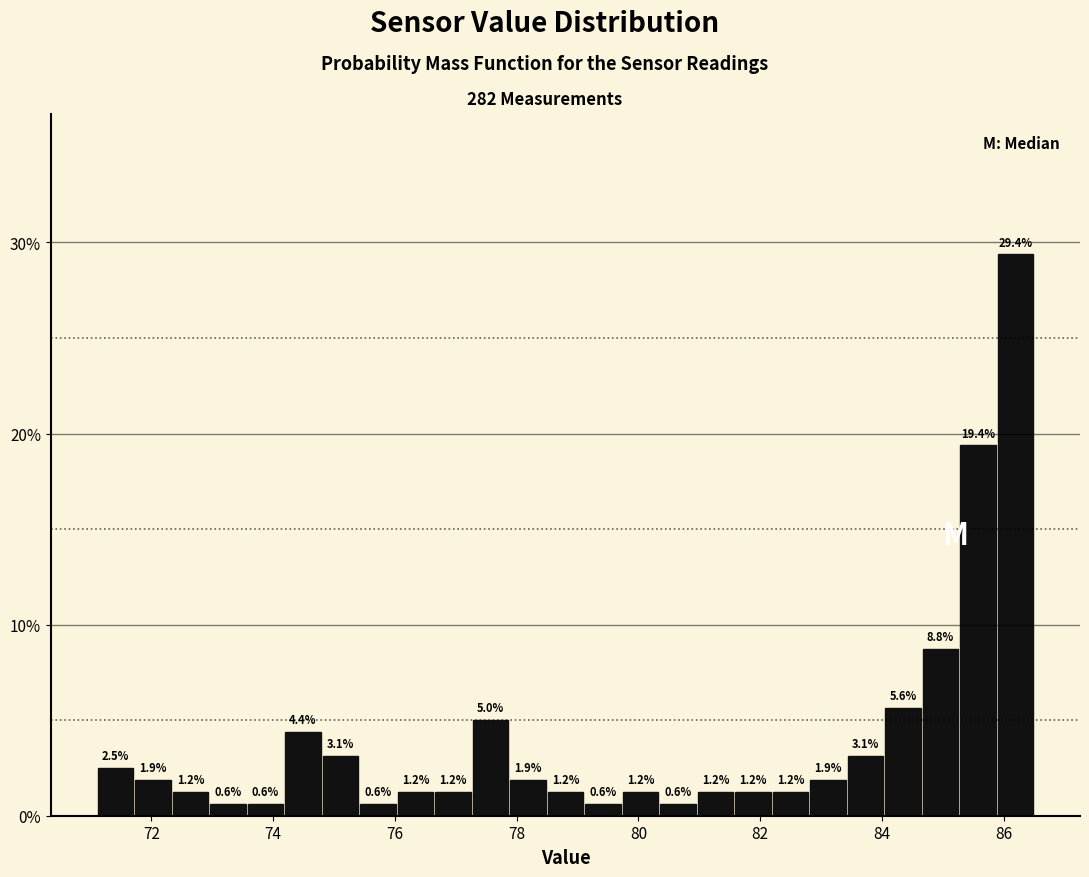

Read against the x-axis, roughly where is the centre of the tallest bar?

86.2